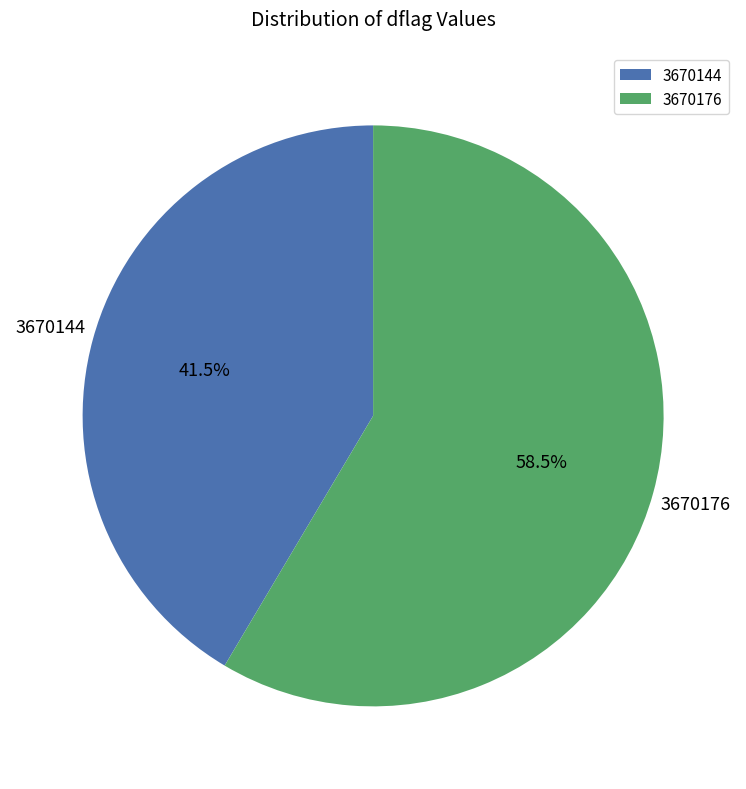

To the nearest percent, what is the difference between the largest and smallest slice percentages?

17%